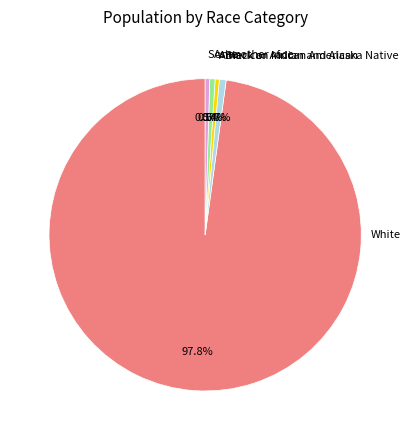

What percentage is the Black or African American slice, to the nearest percent?

1%